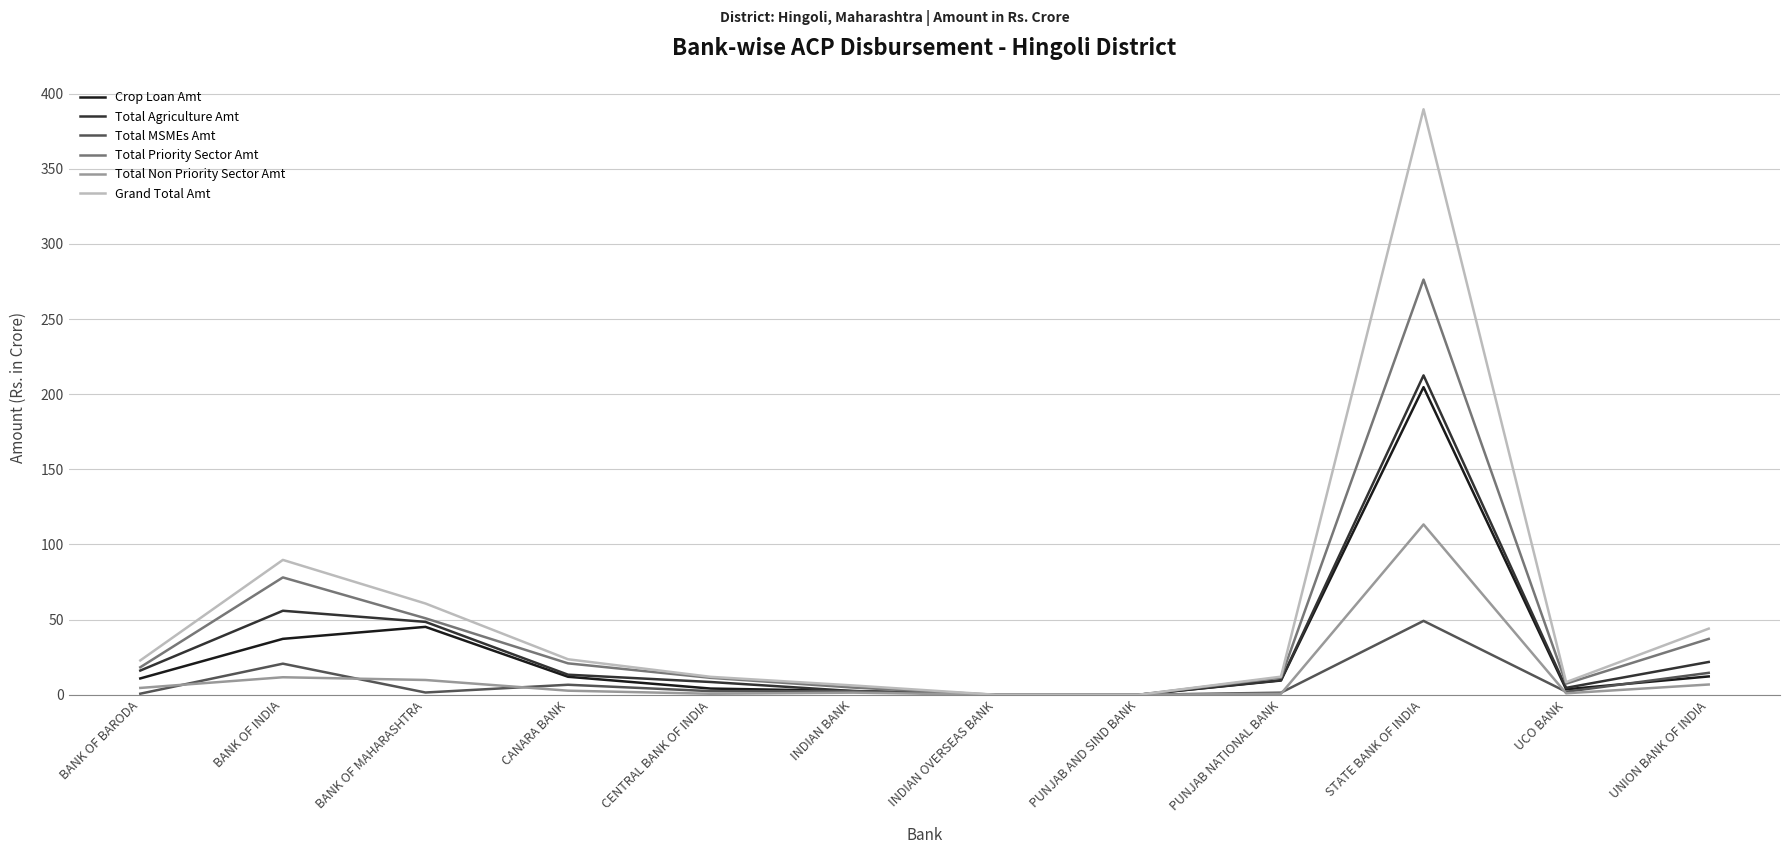

What is the maximum value for Grand Total Amt?

389.5